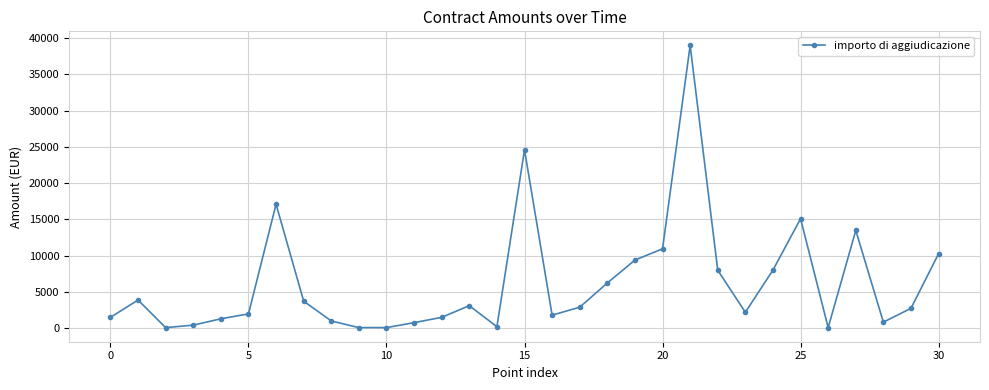

True or false: the data has more than 0 interior local peaks.

True